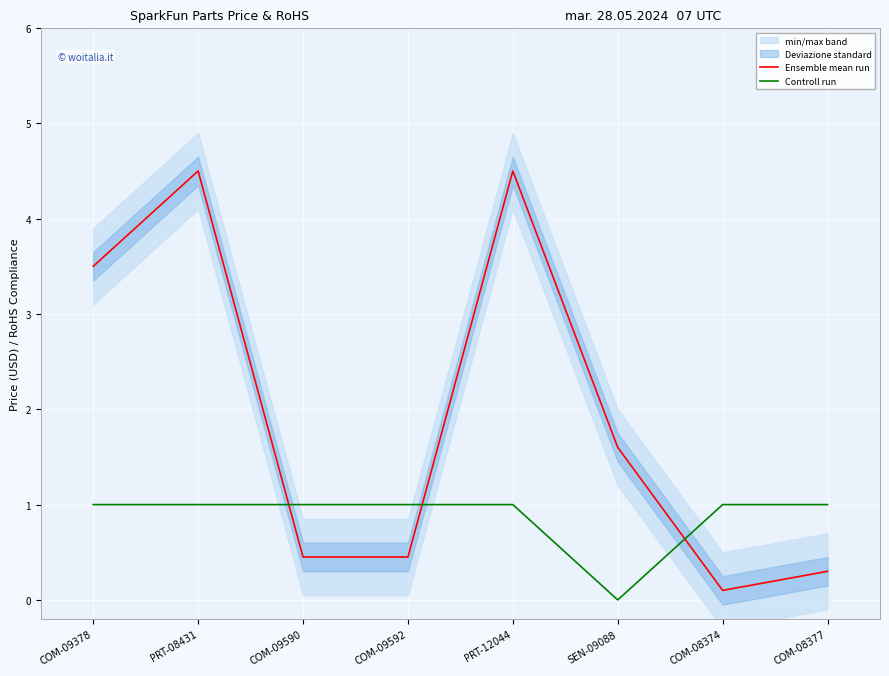

Rank the series by their maximum value, from lowest to highest.

Controll run, Ensemble mean run